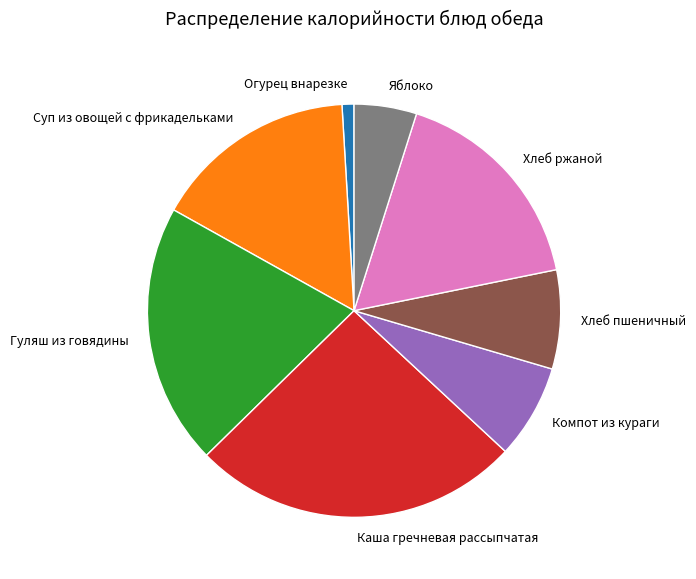

How many segments does this pie chart have?

8